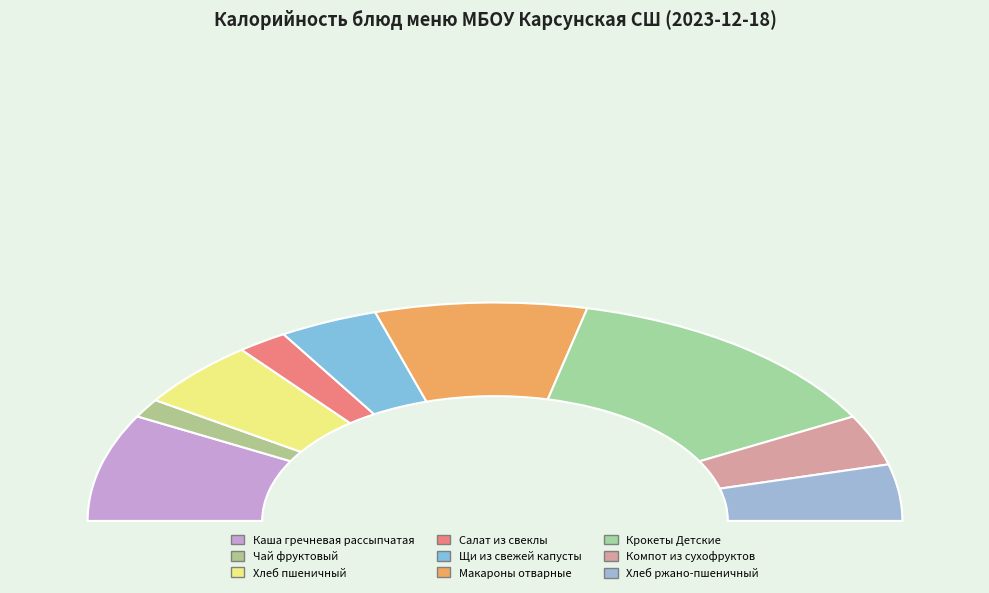

True or false: Каша гречневая рассыпчатая accounts for 22% of the total.

False